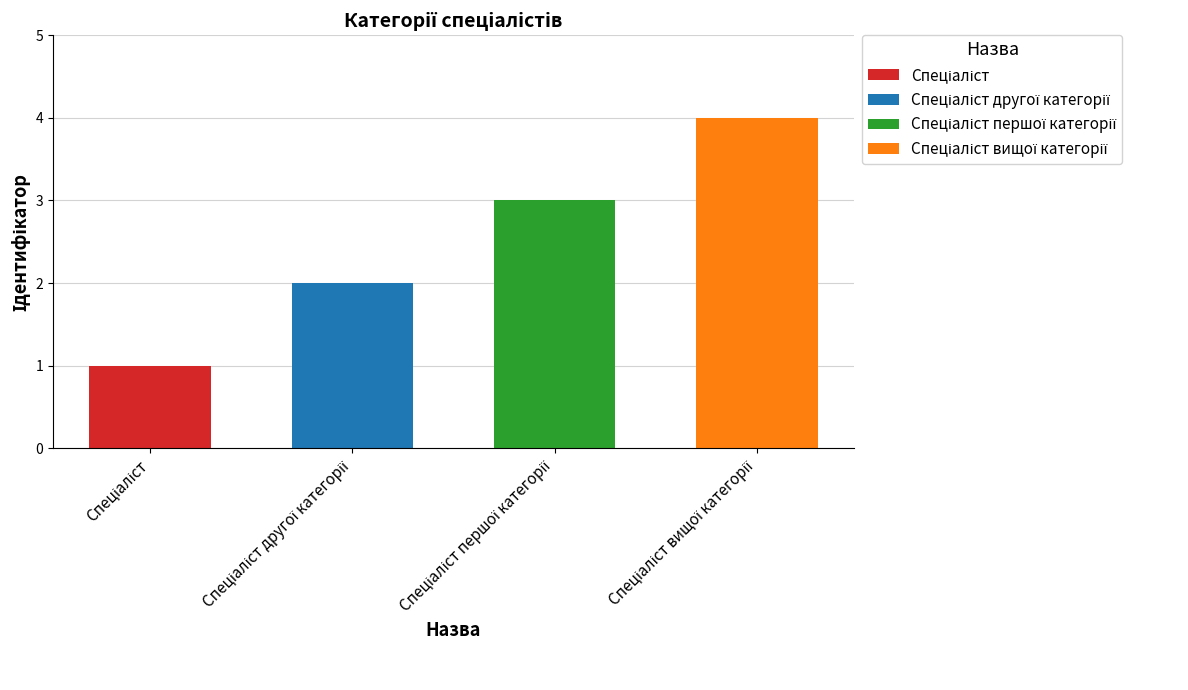

Reading left to right, transcribe all the data shown in this chart.

Спеціаліст=1	Спеціаліст другої категорії=2	Спеціаліст першої категорії=3	Спеціаліст вищої категорії=4